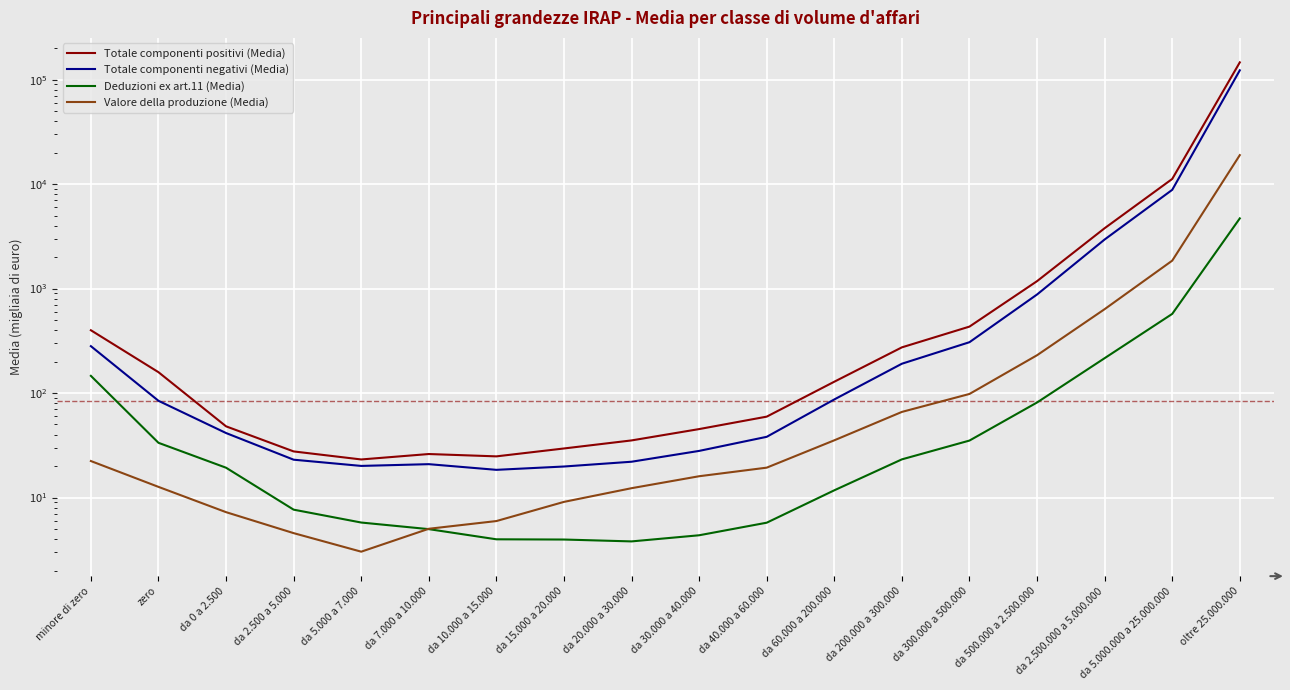

Between da 7.000 a 10.000 and da 40.000 a 60.000, which is larger?

da 40.000 a 60.000